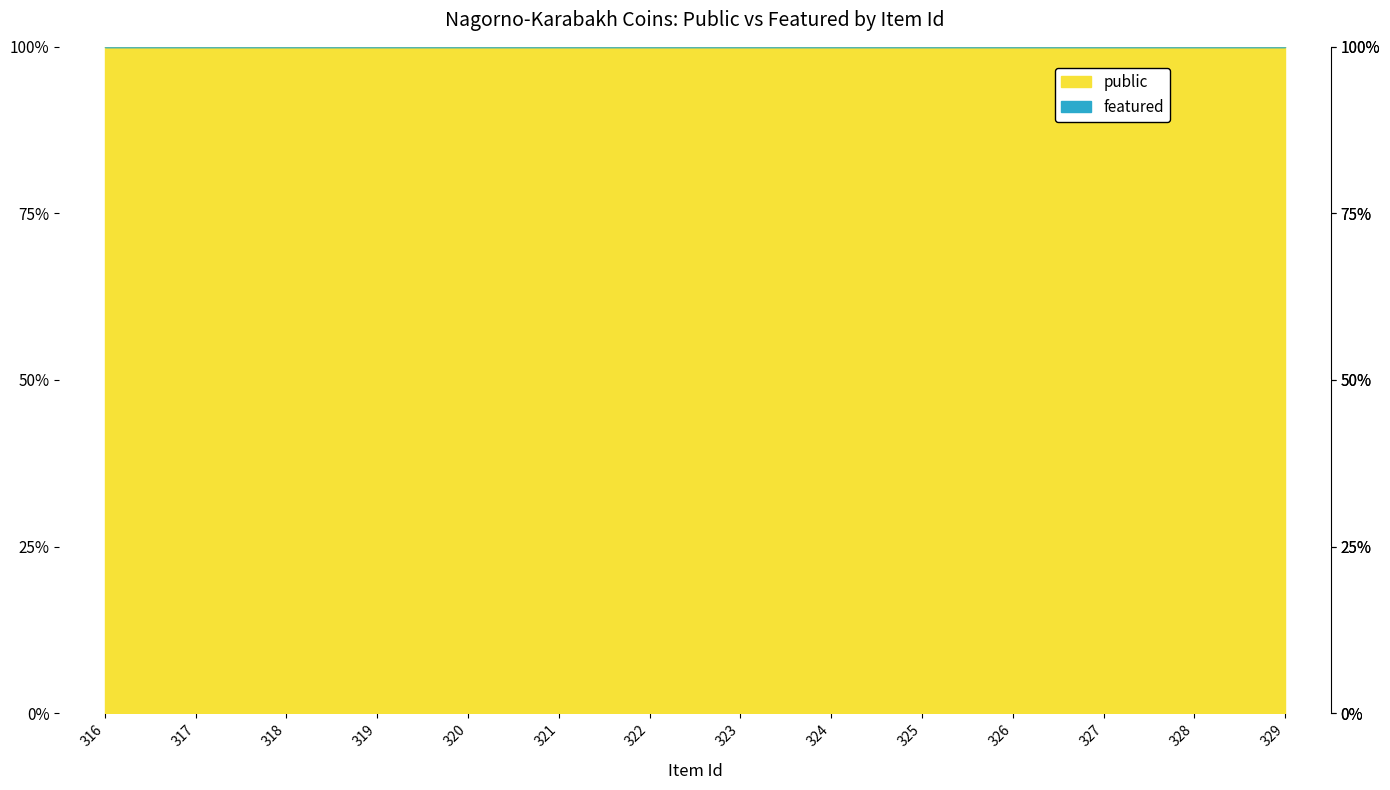

What is the value of the public point at the 5th from the left?

1